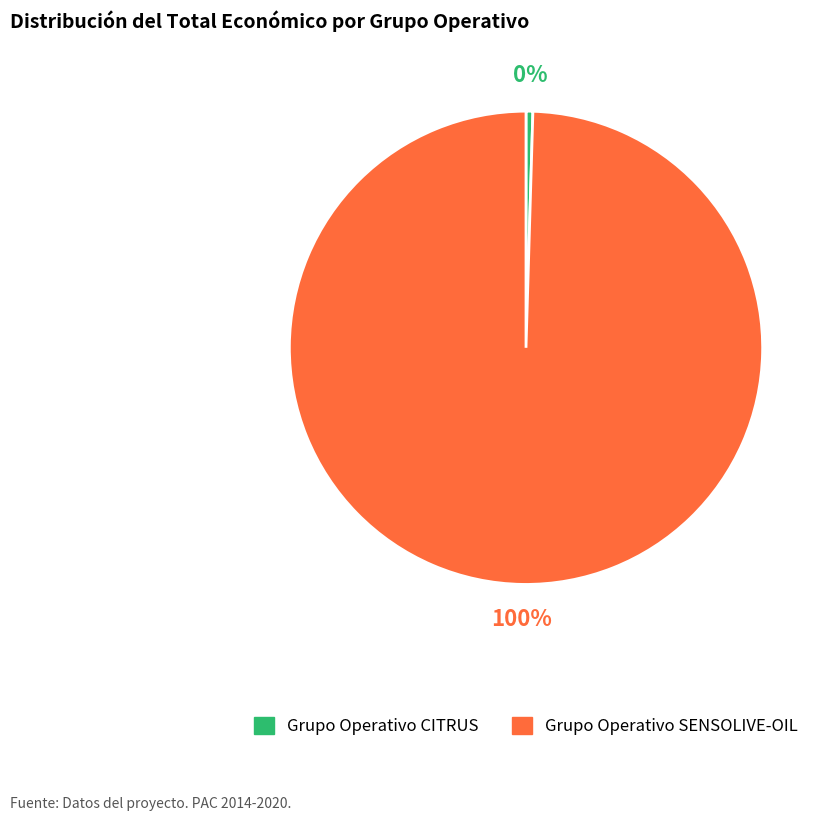

Which category has the smallest portion of the pie?

Grupo Operativo CITRUS